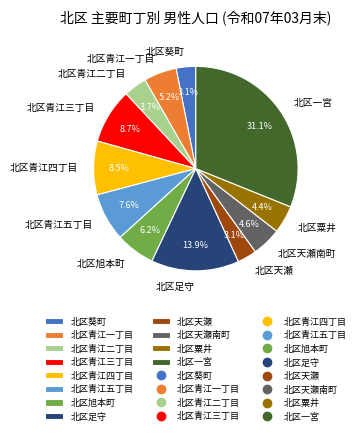

Is the sum of 北区青江五丁目 and 北区粟井 greater than half?

No